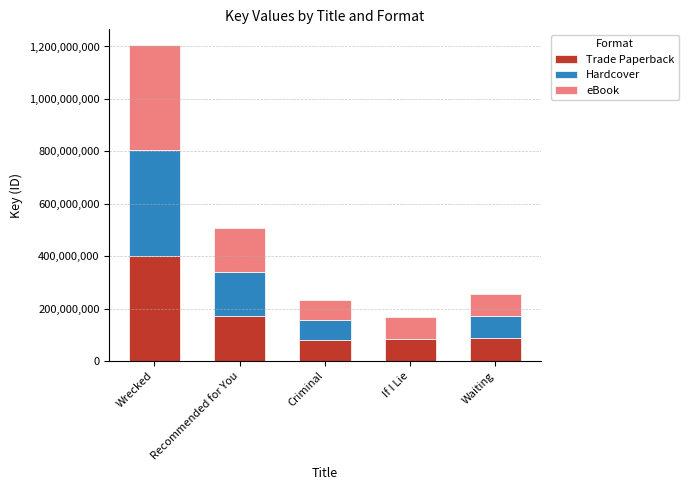

At which label is Trade Paperback closest to 239920719?

Recommended for You